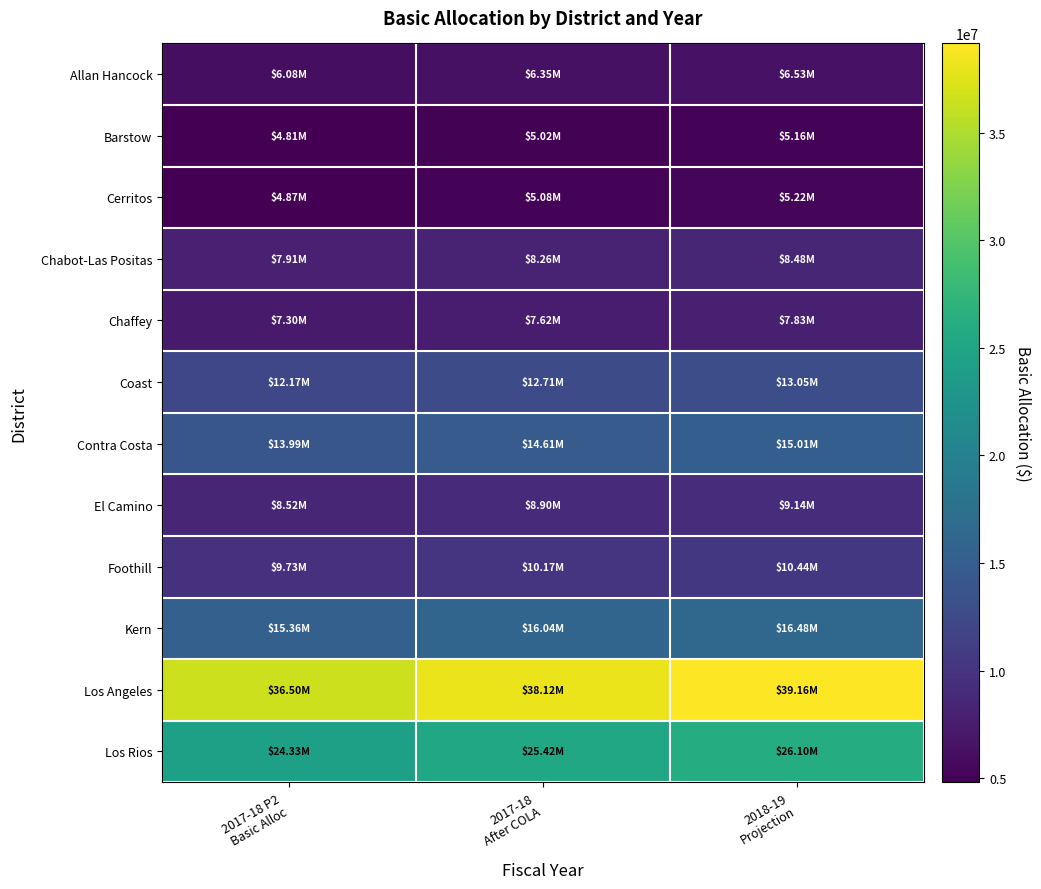

Reading left to right, list all the values displayed in this chart.

Allan Hancock: 2017-18 P2
Basic Alloc=6082724.0	2017-18
After COLA=6354013.5	2018-19
Projection=6526207.3
Barstow: 2017-18 P2
Basic Alloc=4810441.0	2017-18
After COLA=5024986.7	2018-19
Projection=5161163.8
Cerritos: 2017-18 P2
Basic Alloc=4866179.0	2017-18
After COLA=5083210.6	2018-19
Projection=5220965.6
Chabot-Las Positas: 2017-18 P2
Basic Alloc=7907540.0	2017-18
After COLA=8260216.3	2018-19
Projection=8484068.2
Chaffey: 2017-18 P2
Basic Alloc=7299269.0	2017-18
After COLA=7624816.4	2018-19
Projection=7831448.9
Coast: 2017-18 P2
Basic Alloc=12165447.0	2017-18
After COLA=12708025.9	2018-19
Projection=13052413.4
Contra Costa: 2017-18 P2
Basic Alloc=13990263.0	2017-18
After COLA=14614228.7	2018-19
Projection=15010274.3
El Camino: 2017-18 P2
Basic Alloc=8515812.0	2017-18
After COLA=8895617.2	2018-19
Projection=9136688.4
Foothill: 2017-18 P2
Basic Alloc=9732359.0	2017-18
After COLA=10166422.2	2018-19
Projection=10441932.2
Kern: 2017-18 P2
Basic Alloc=15358877.0	2017-18
After COLA=16043882.9	2018-19
Projection=16478672.1
Los Angeles: 2017-18 P2
Basic Alloc=36496339.0	2017-18
After COLA=38124075.7	2018-19
Projection=39157238.2
Los Rios: 2017-18 P2
Basic Alloc=24330896.0	2017-18
After COLA=25416054.0	2018-19
Projection=26104829.0